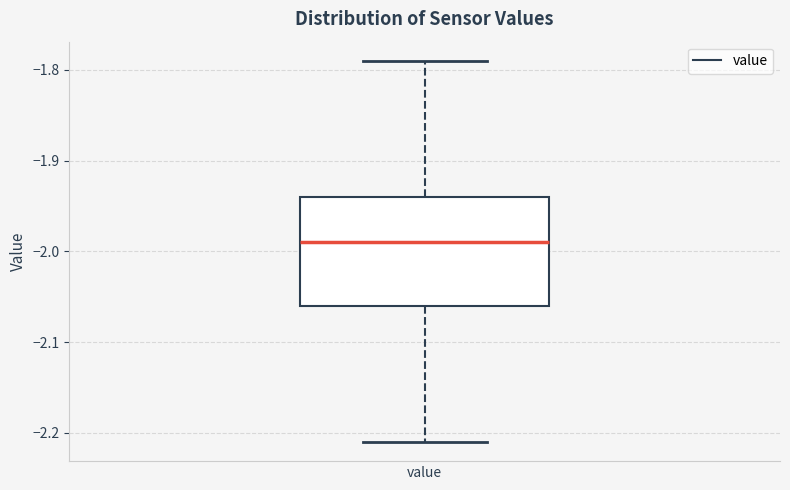

Where does the lower whisker of the box for value end on the y-axis? The values are not printed on the chart, so give them approximately, as read against the axis.

-2.21